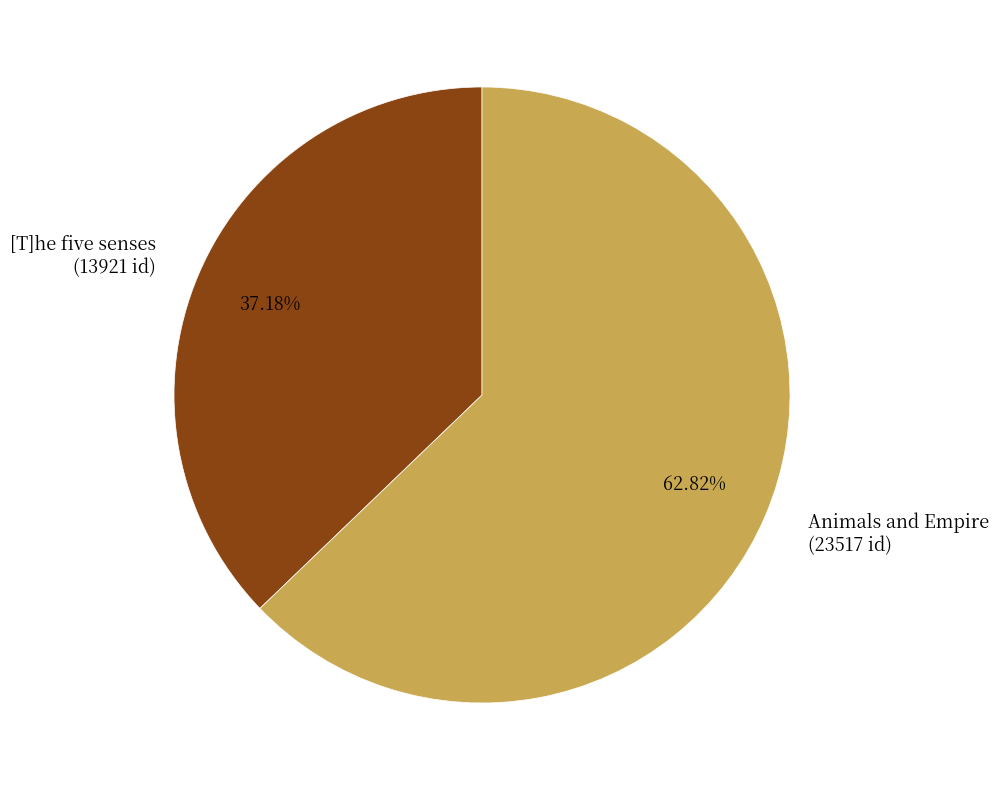

Do [T]he five senses (13921 id) and Animals and Empire (23517 id) together represent more than half of the pie?

Yes